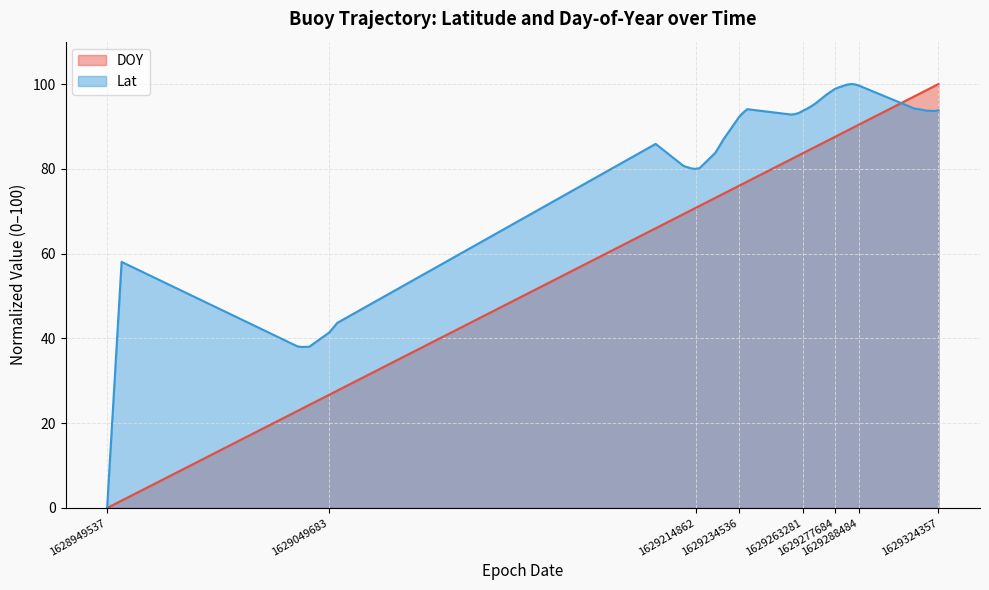

How many positive values does the DOY series have?

39